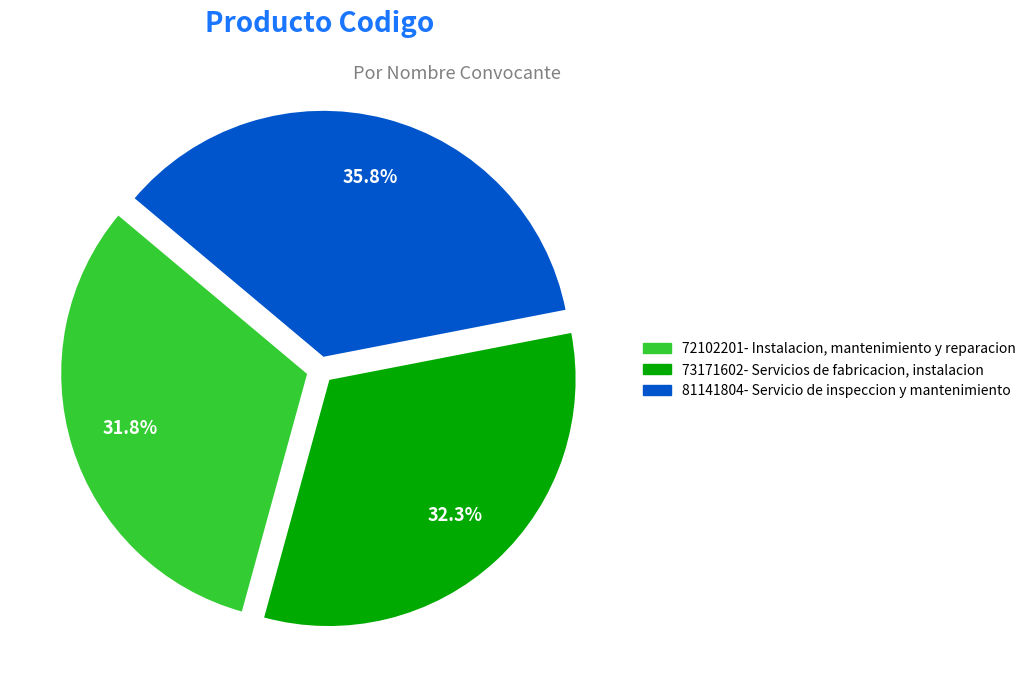

True or false: 73171602- Servicios de fabricacion, instalacion accounts for 19% of the total.

False